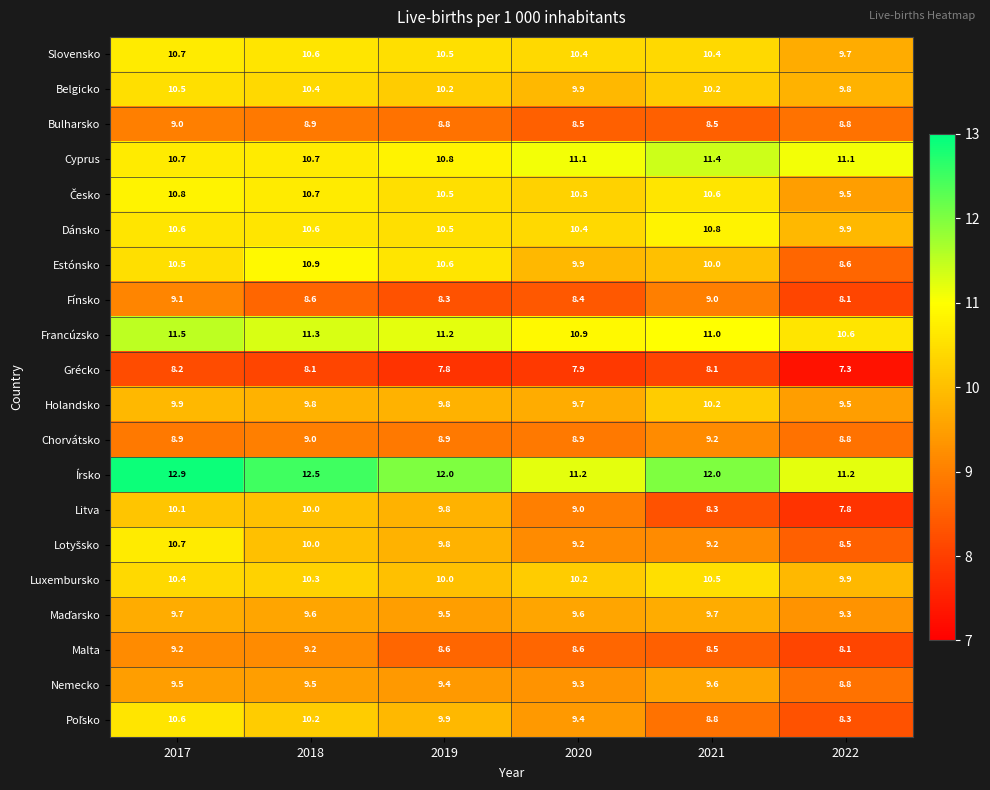

What is the smallest value displayed?

7.3